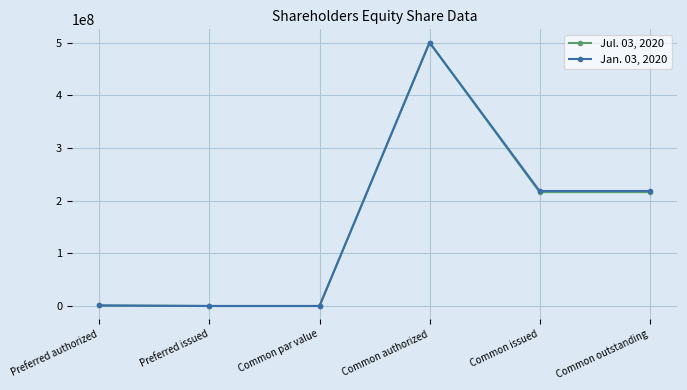

List the series in order of their overall mean, highest first.

Jan. 03, 2020, Jul. 03, 2020